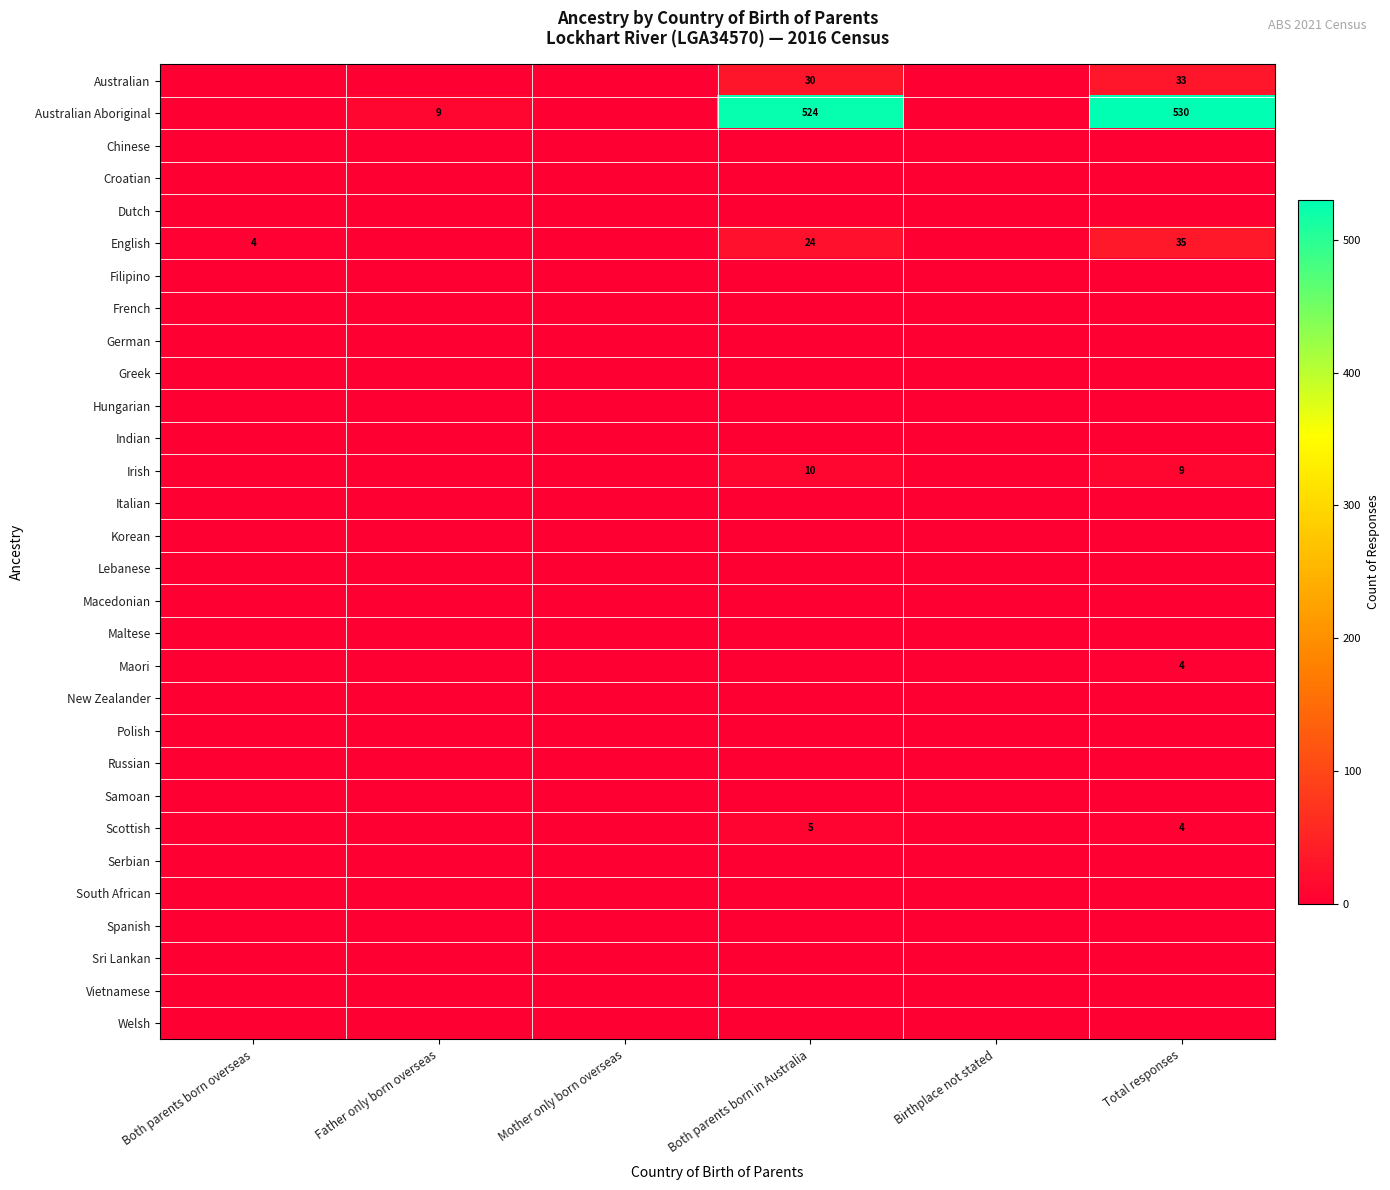

True or false: French has a value of 0 at Birthplace not stated.

True